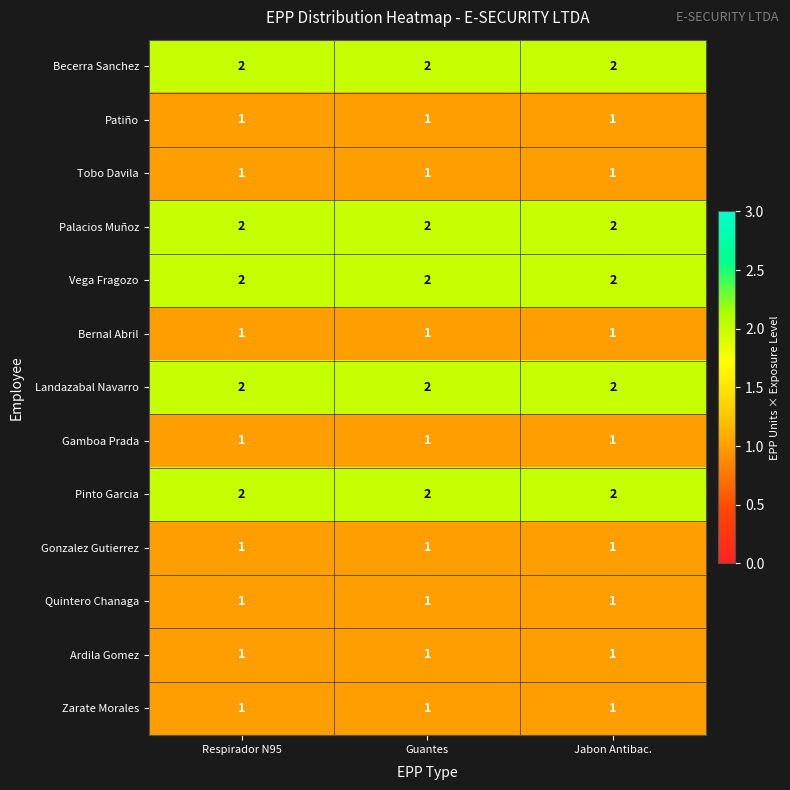

The value of Vega Fragozo at Jabon Antibac. is 2. True or false?

True